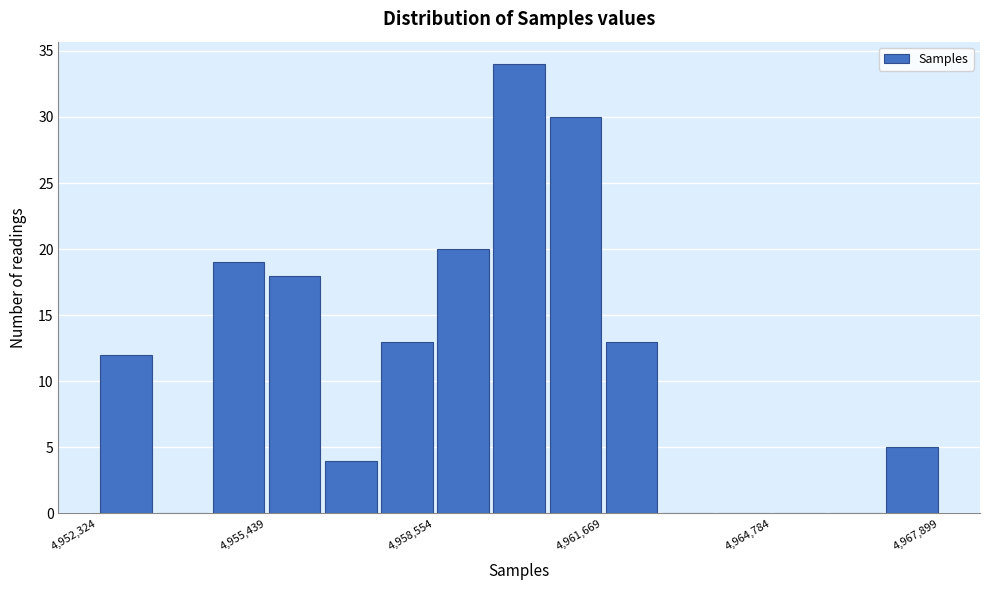

Around what value on the x-axis is the tallest bar? Give the approximate position of its centre, as read against the axis.

4960000